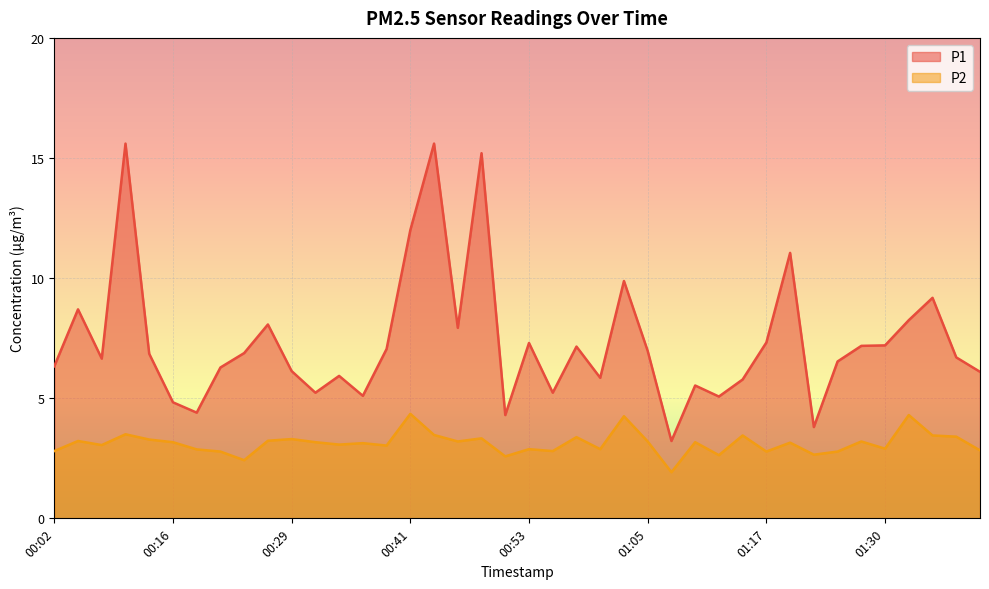

The value of P1 at 01:30 is 5.0. True or false?

False